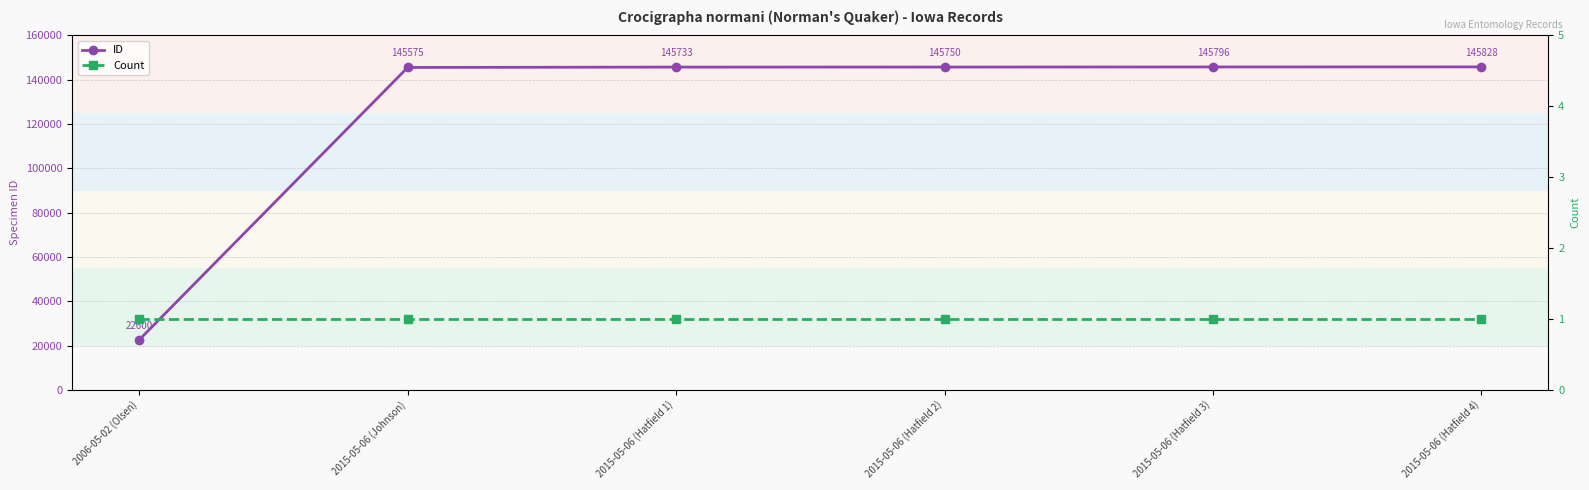

List the labels in order of Count value, smallest first.

2006-05-02 (Olsen), 2015-05-06 (Johnson), 2015-05-06 (Hatfield 1), 2015-05-06 (Hatfield 2), 2015-05-06 (Hatfield 3), 2015-05-06 (Hatfield 4)